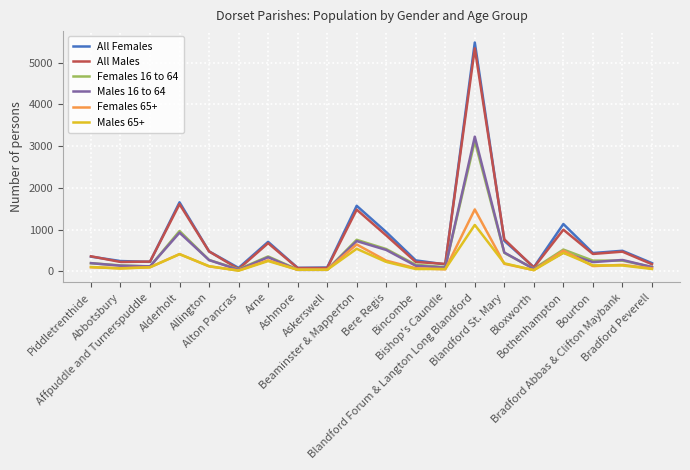

What is the greatest value displayed?

5482